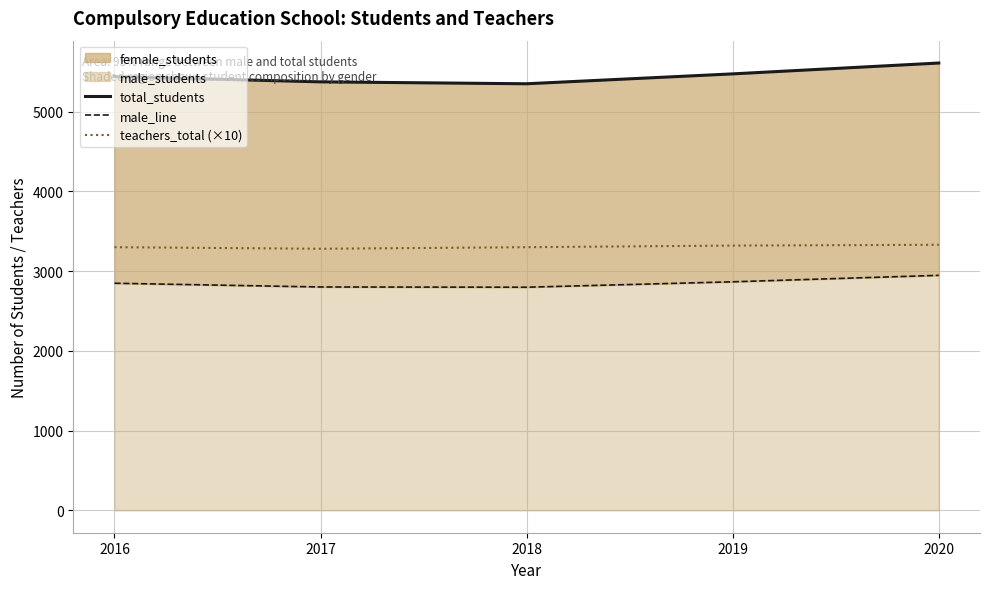

True or false: teachers_total (×10) and male_line intersect in this chart.

False